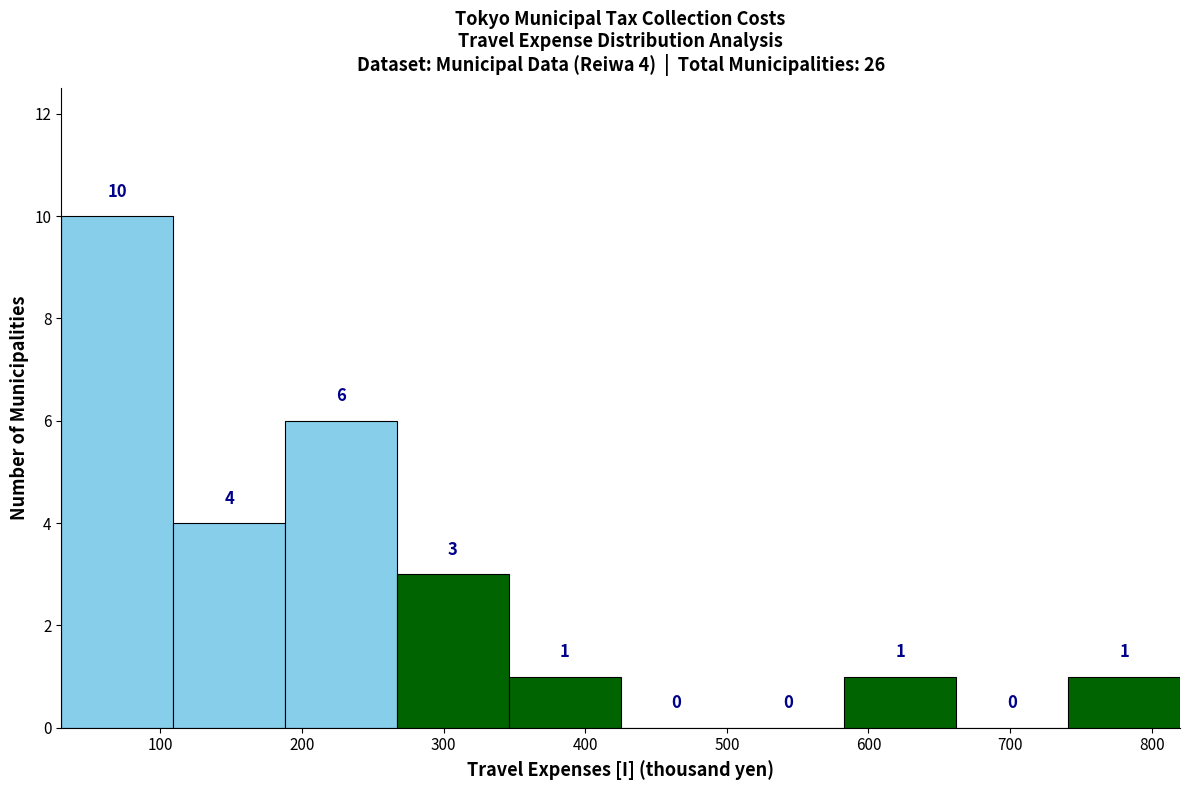

Which range on the x-axis has the tallest bar?

30 to 109